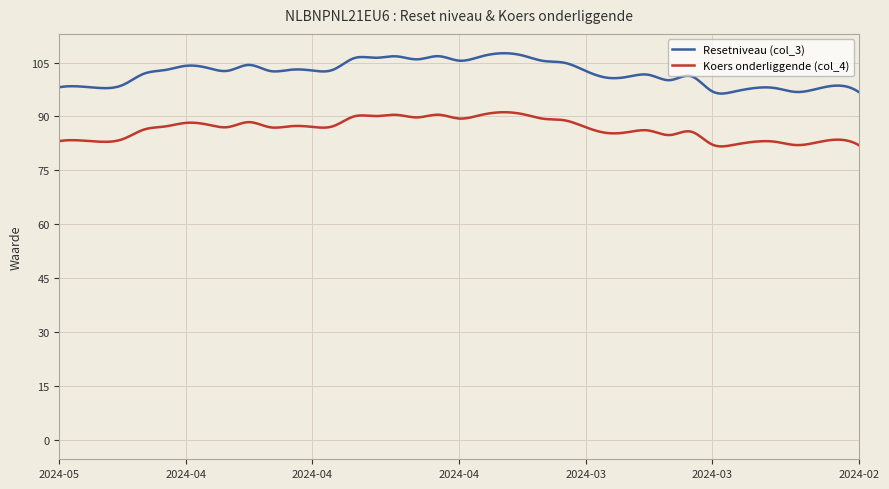

Which series has the widest spread of values?

Resetniveau (col_3)